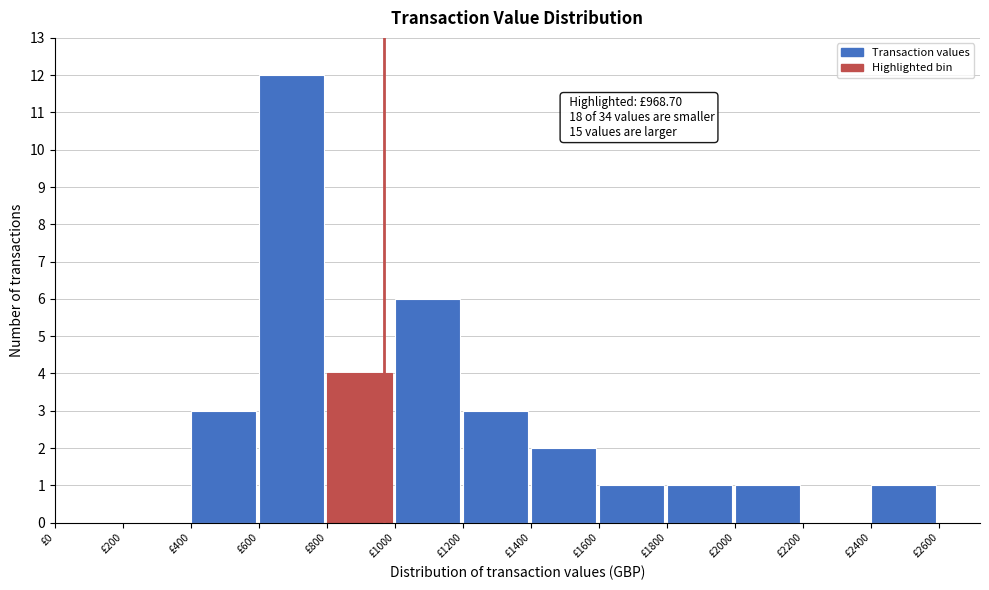

Which range on the x-axis has the tallest bar?

600 to 800